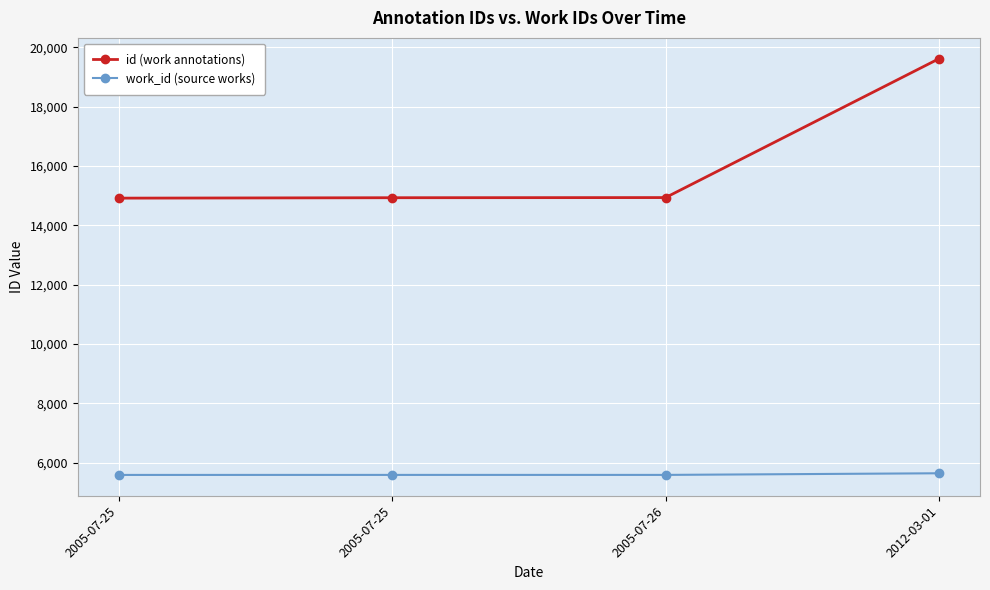

Rank the series by their average value, from lowest to highest.

work_id (source works), id (work annotations)